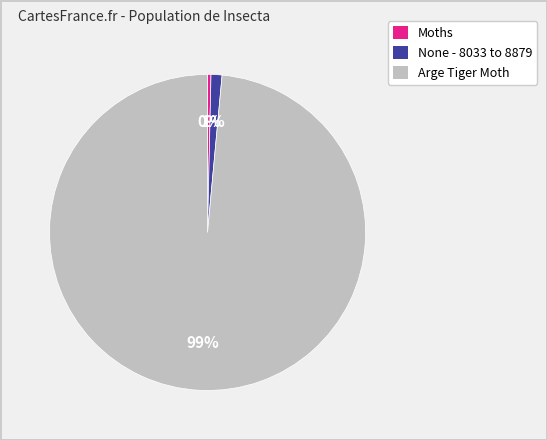

Which slice is the largest?

Arge Tiger Moth